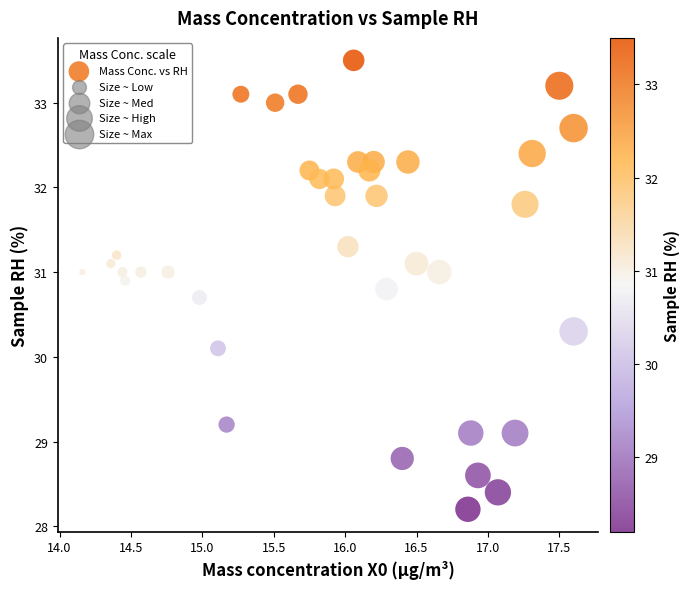

What Y value in the scatter plot is closest to 30?

30.1